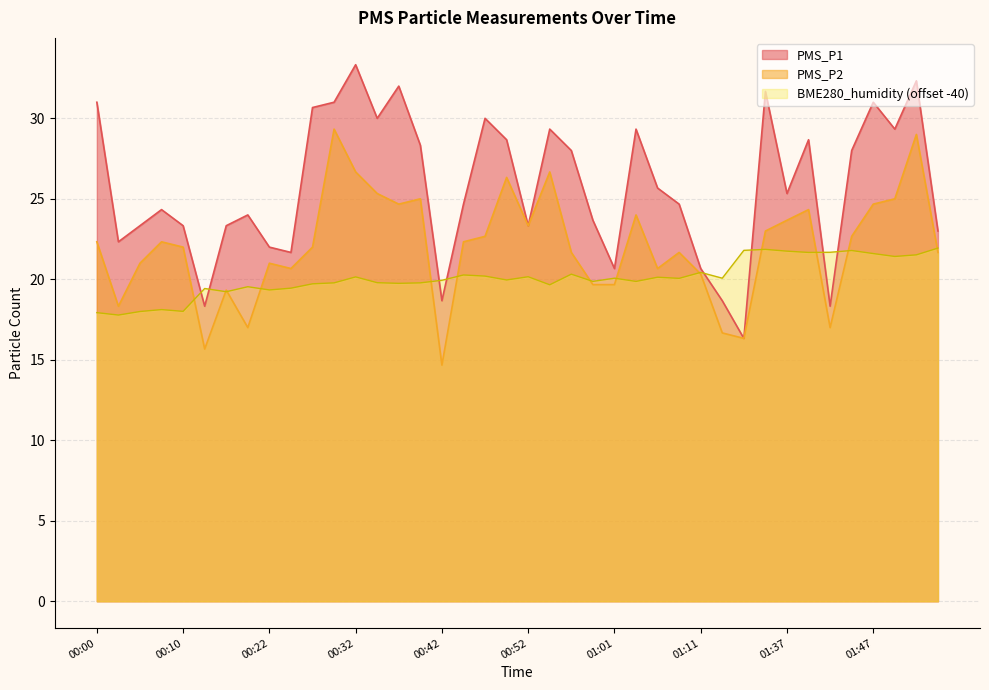

True or false: PMS_P2 and PMS_P1 cross at least once.

False